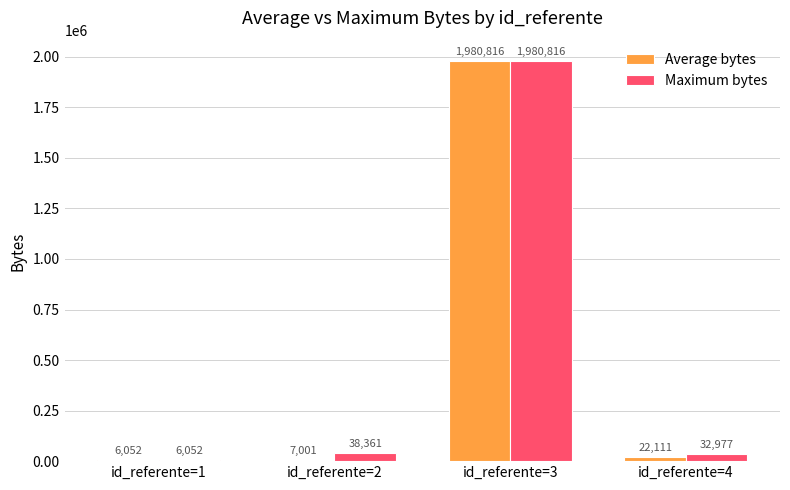

At which label does Maximum bytes reach its peak?

id_referente=3